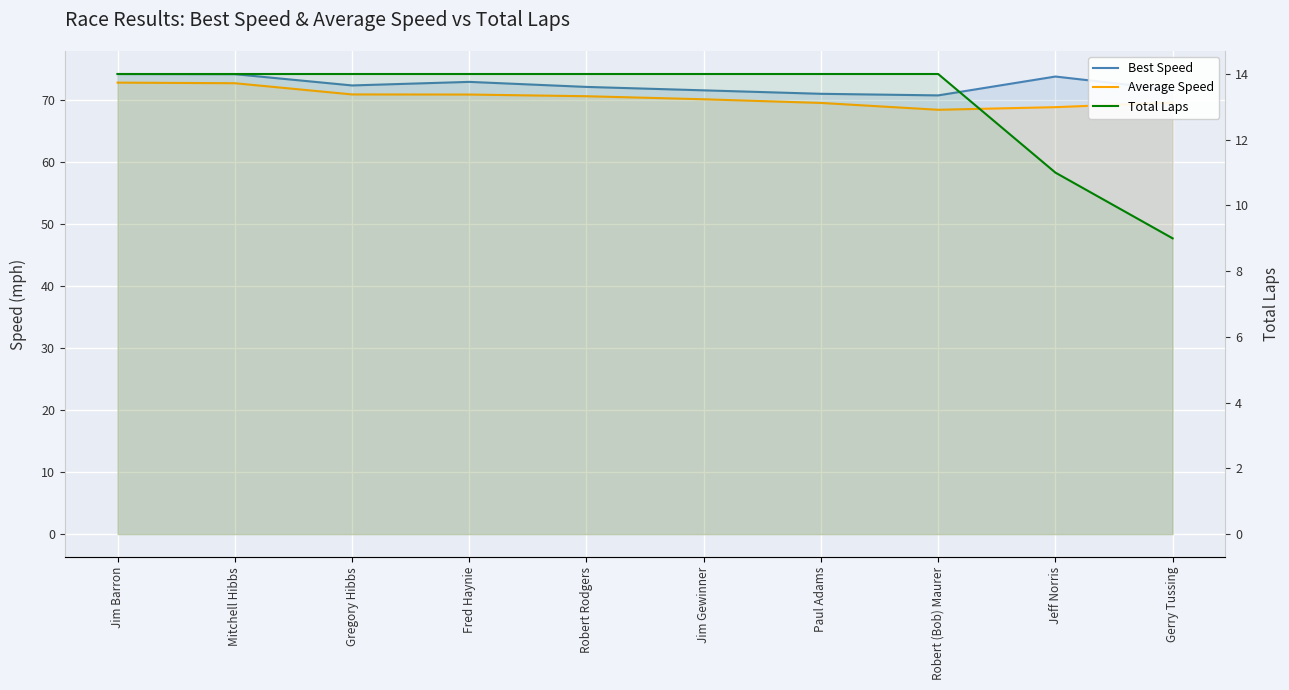

Reading left to right, transcribe all the data shown in this chart.

Best Speed: 74.2	74.2	72.4	73.0	72.2	71.6	71.1	70.8	73.8	71.7
Average Speed: 72.9	72.8	71.0	70.9	70.7	70.2	69.6	68.5	68.9	69.6
Total Laps: 14.0	14.0	14.0	14.0	14.0	14.0	14.0	14.0	11.0	9.0